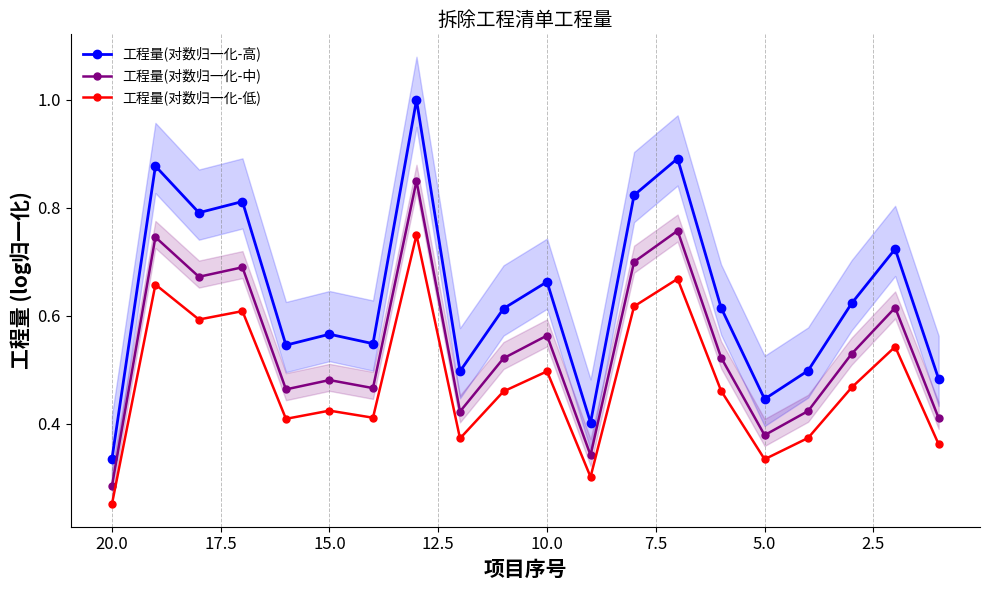

Between 2.5 and 5.0, which series saw the biggest shift?

工程量(对数归一化-高)